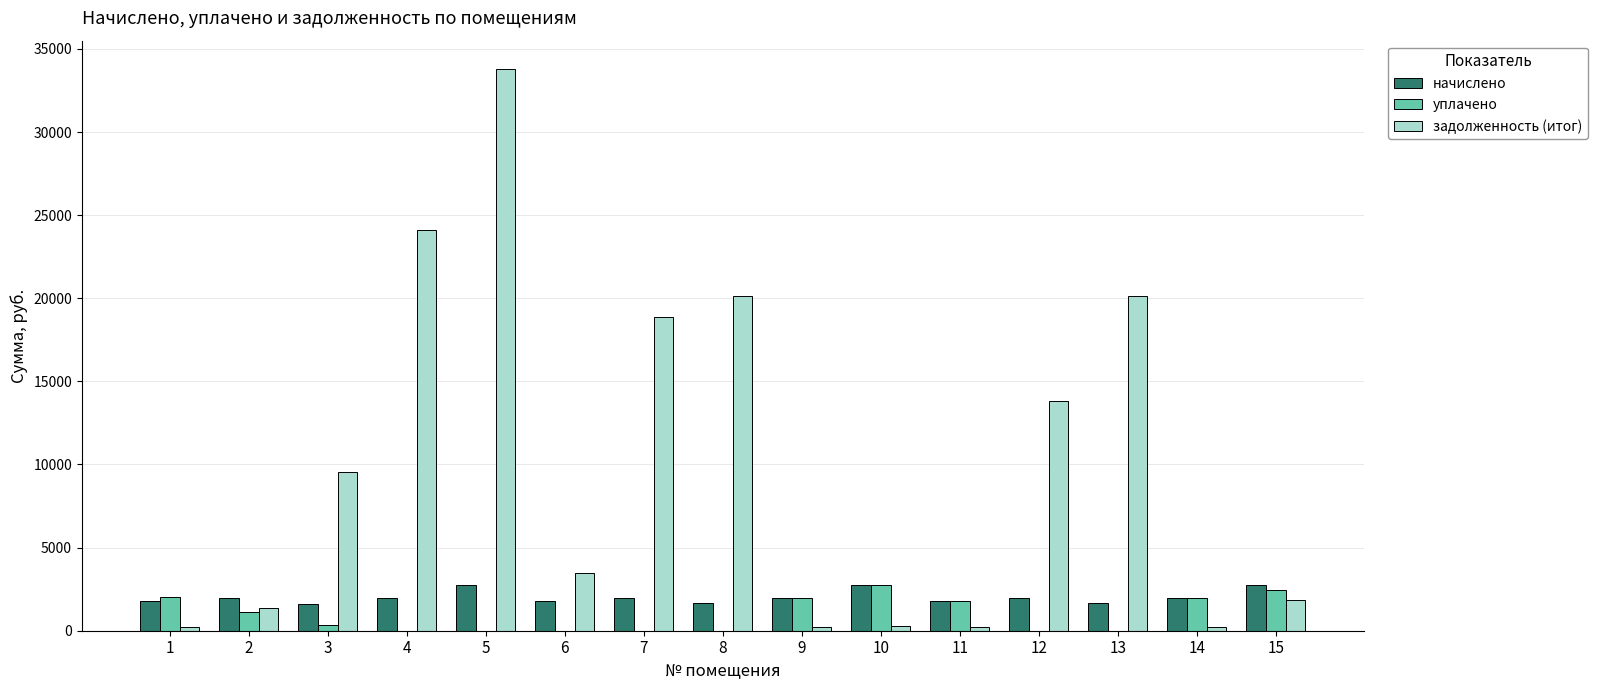

At which category is the sum across all series the highest?

5